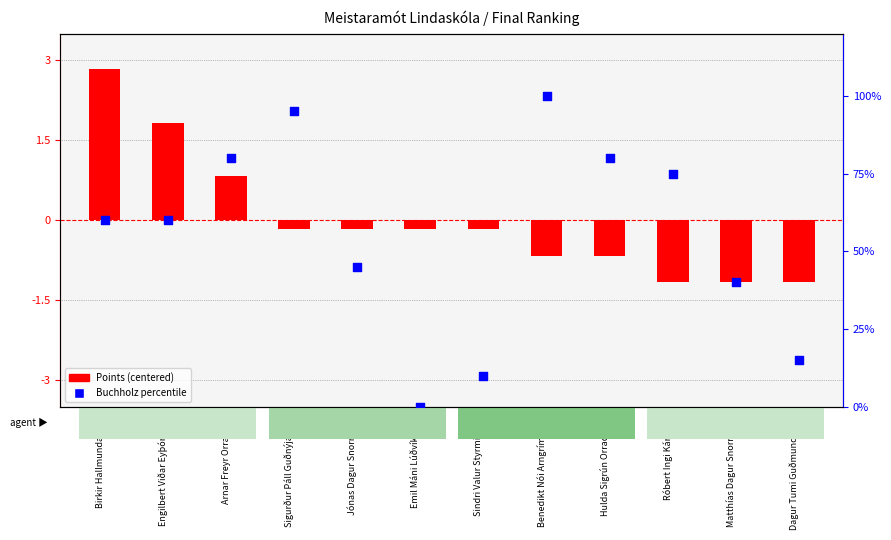

Is the value of Points (centered) at Jónas Dagur Snorrason greater than the value of Buchholz percentile at Engilbert Viðar Eyþórsson?

No